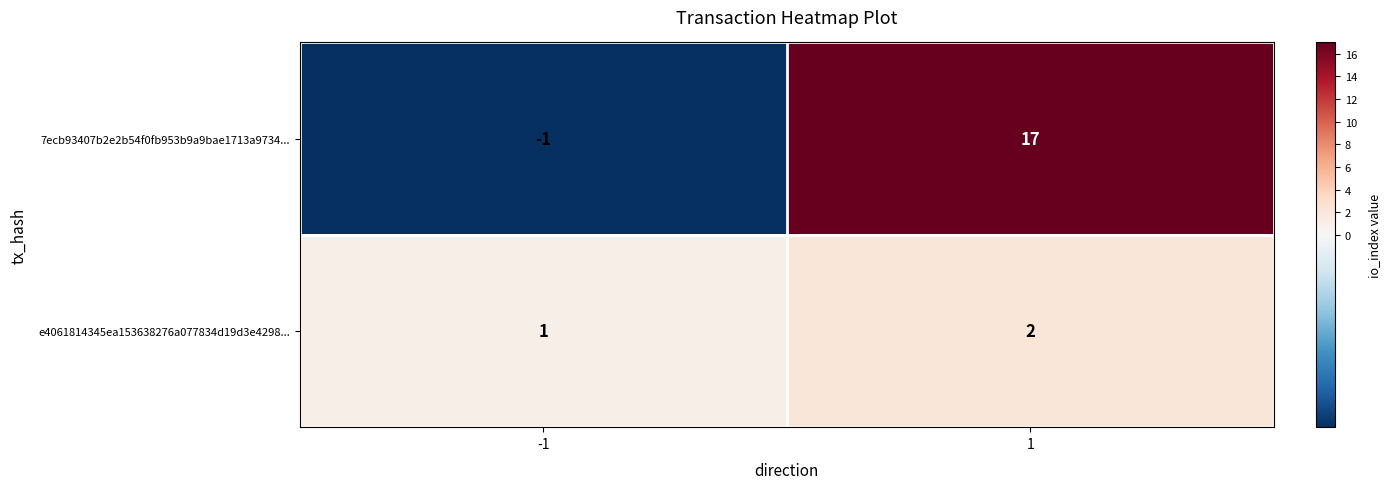

What is the difference between the 7ecb93407b2e2b54f0fb953b9a9bae1713a9734... values at 1 and -1?

18